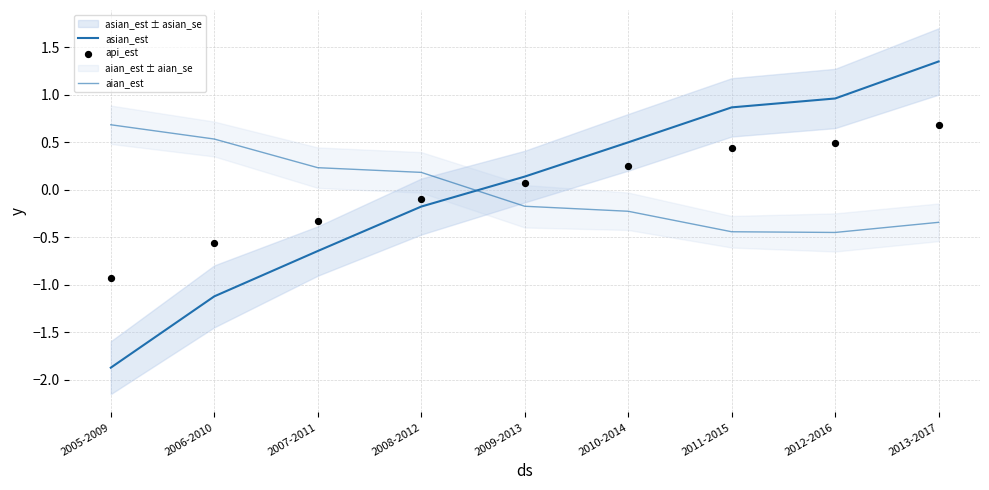

Which series has the largest Y range (max minus min)?

asian_est